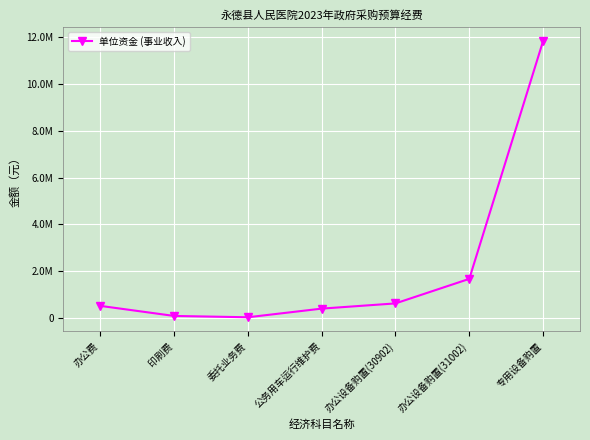

What is the value of the 2nd point from the left?

76950